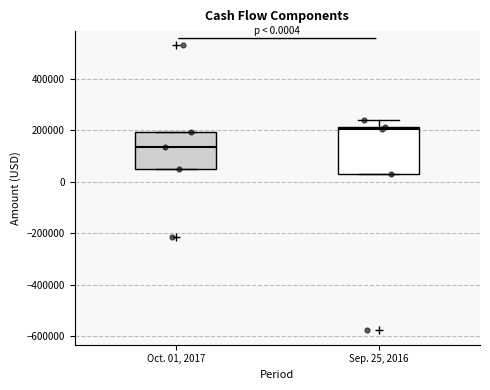

Which box has the highest median line?

Sep. 25, 2016